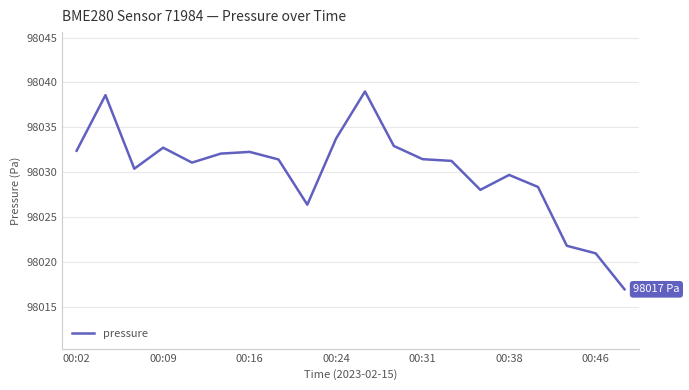

What is the smallest value displayed?

98017.0